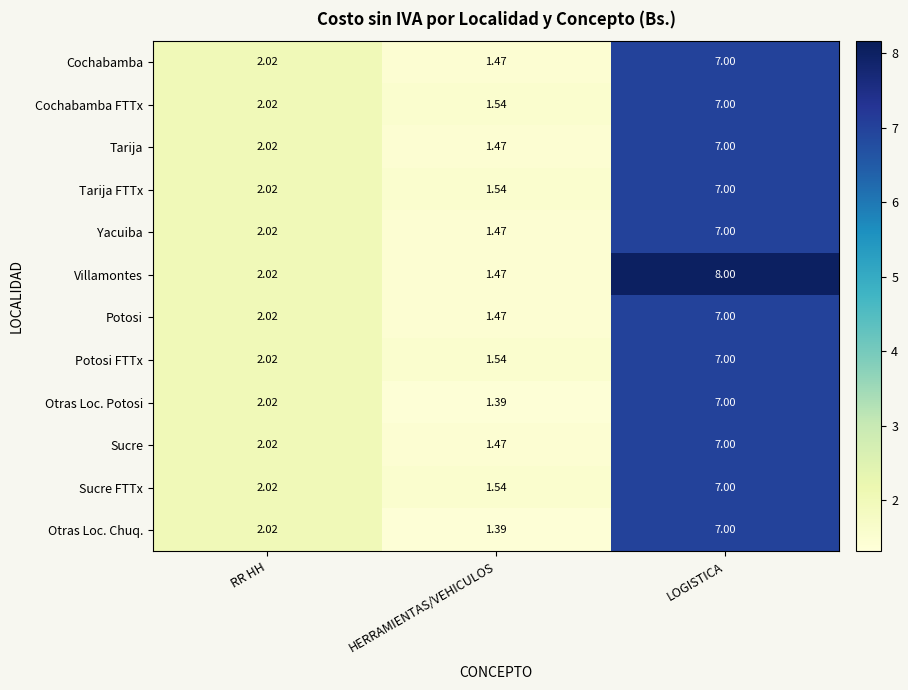

Which series has the widest spread of values?

Villamontes